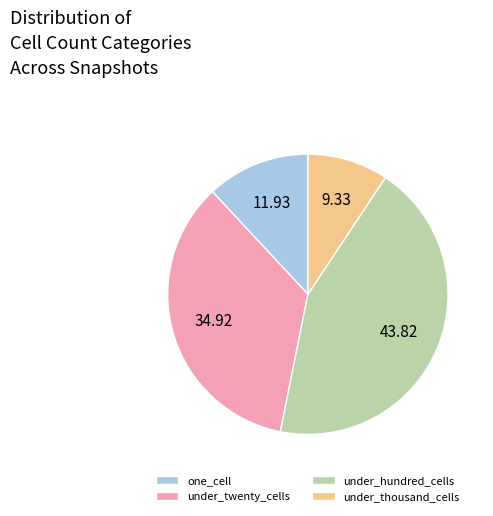

Between one_cell and under_twenty_cells, which is larger?

under_twenty_cells